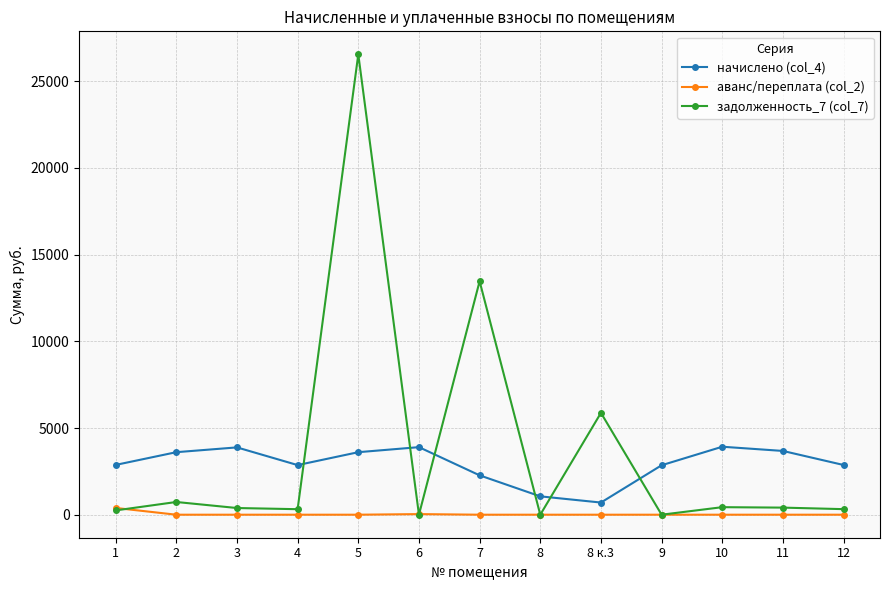

Is it true that аванс/переплата (col_2) equals 0.0 at 7?

True